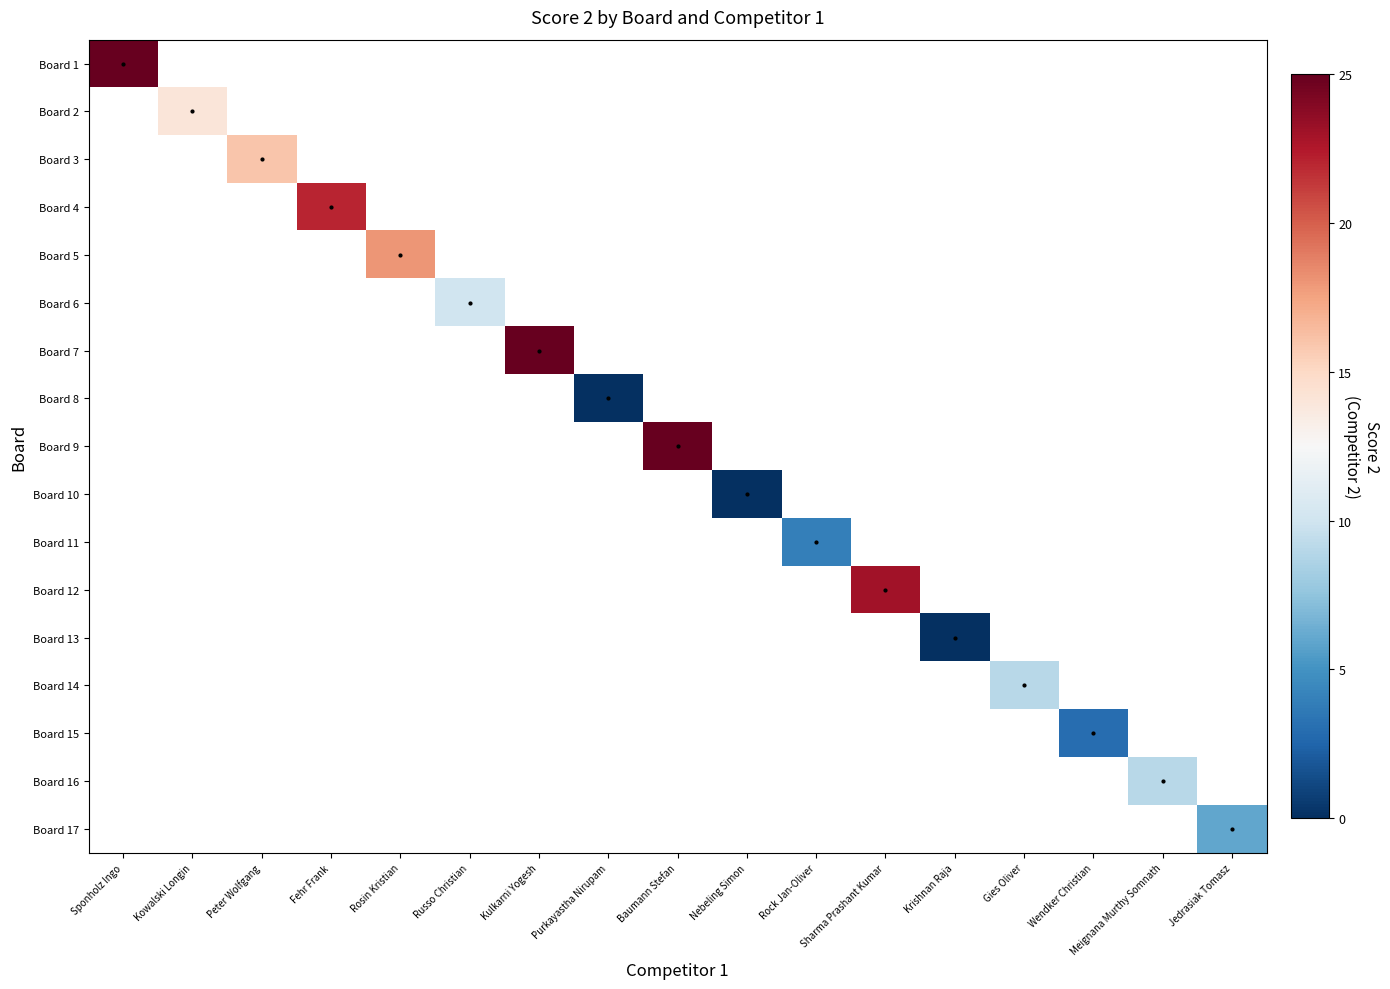

Which has a higher value, Nebeling Simon or Russo Christian?

Russo Christian